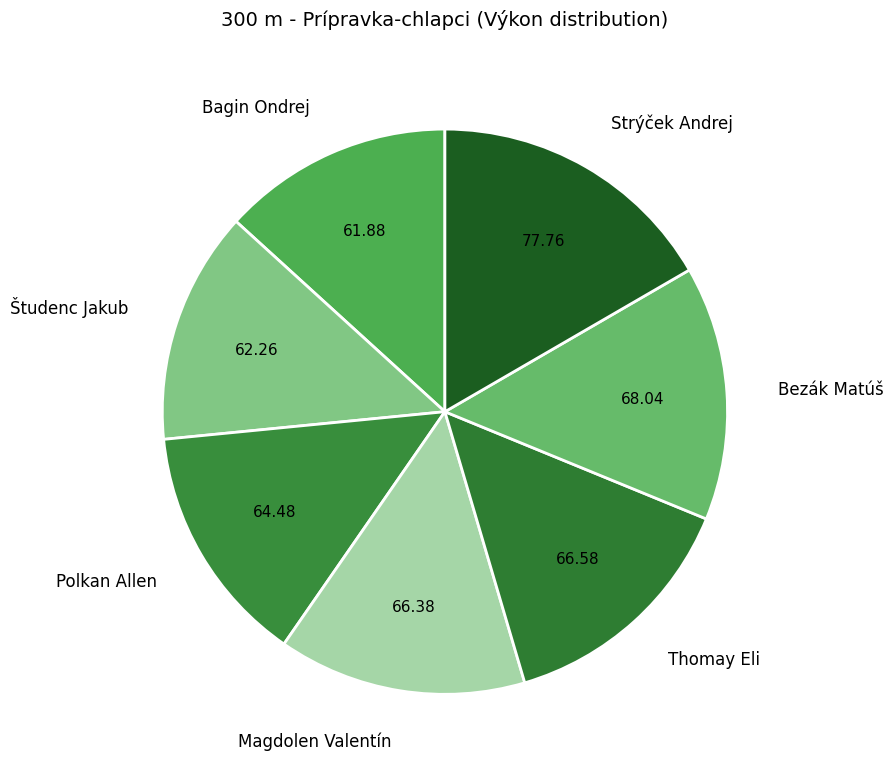

Between Študenc Jakub and Thomay Eli, which is larger?

Thomay Eli